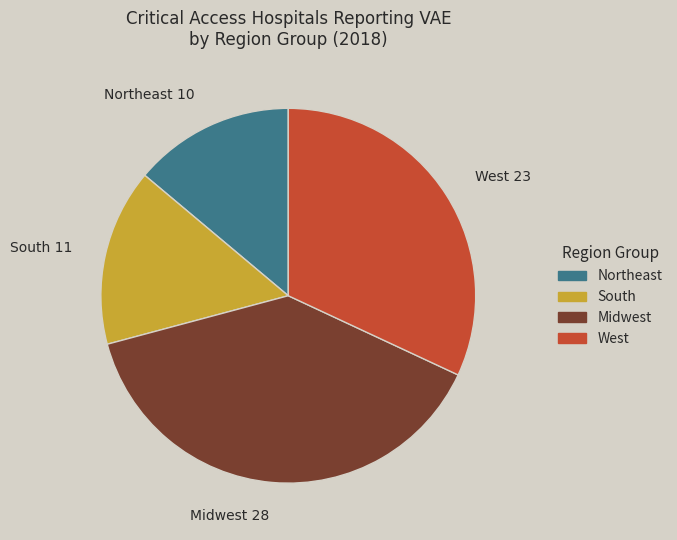

Does any single category account for the majority?

No